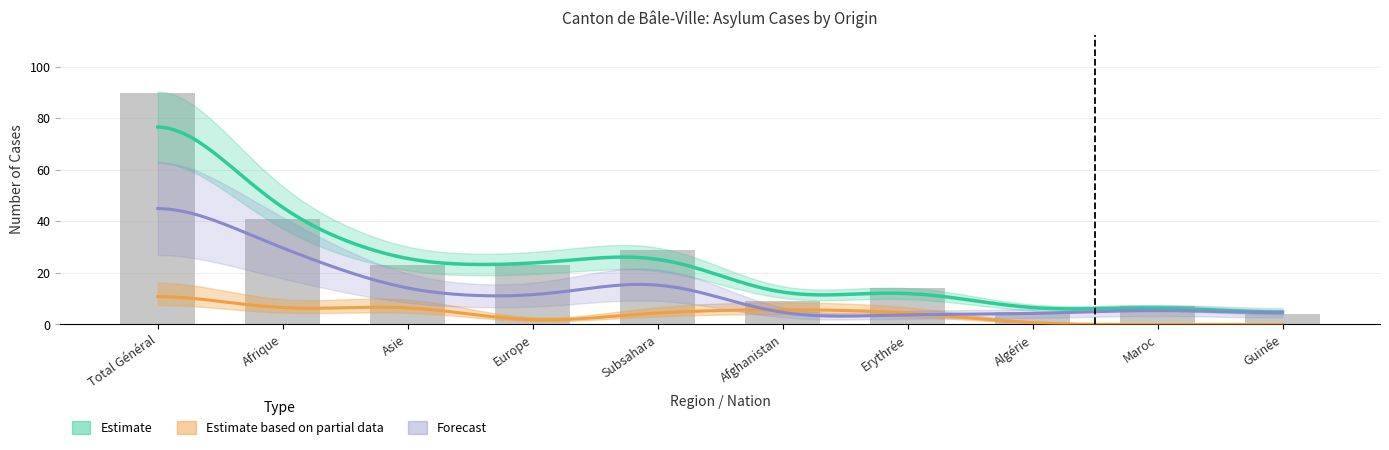

The value of Radiations at Guinée is 7. True or false?

False